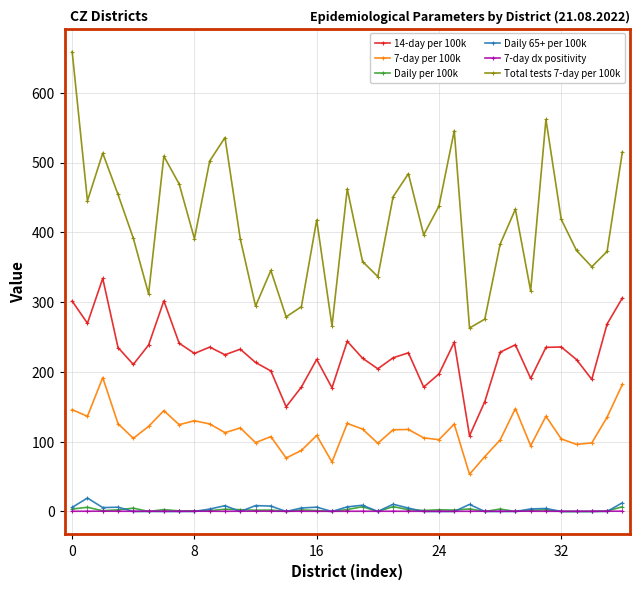

How many data points in 14-day per 100k are less than 226?

18